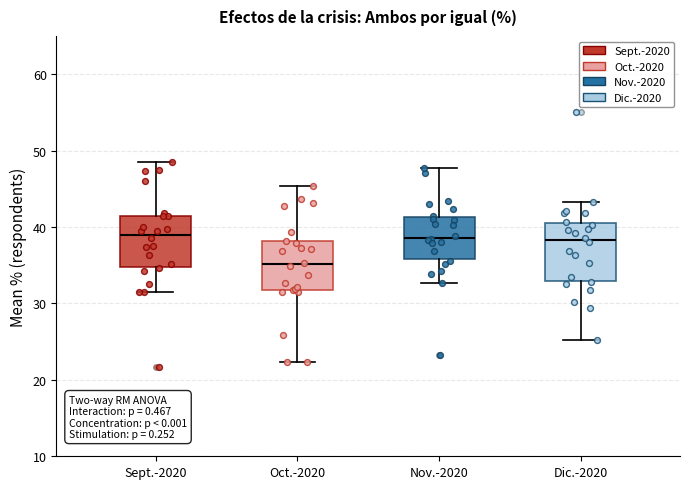

Where does the lower whisker of the box for Nov.-2020 end on the y-axis? The values are not printed on the chart, so give them approximately, as read against the axis.

33